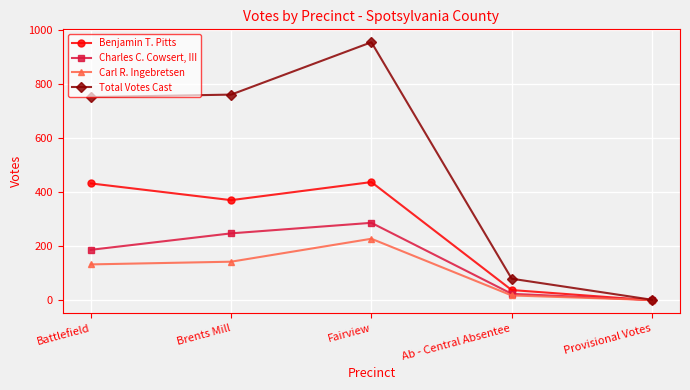

Is it true that Carl R. Ingebretsen equals 18 at Ab - Central Absentee?

True